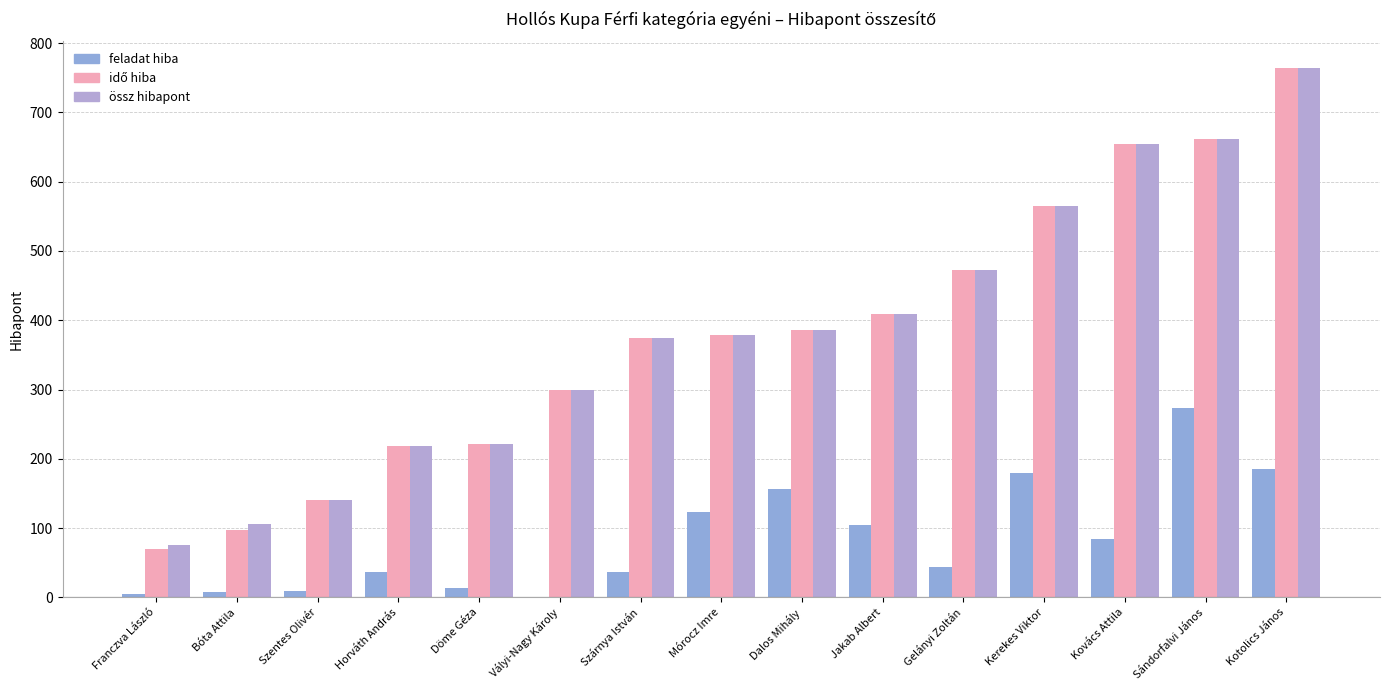

Rank the series by their maximum value, from lowest to highest.

feladat hiba, idő hiba, össz hibapont